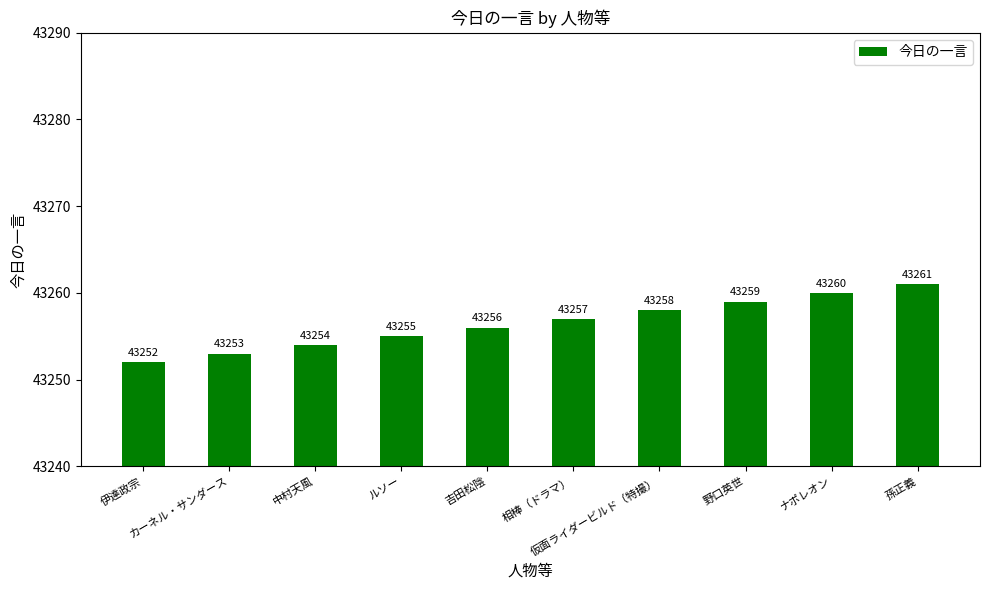

What is the label of the 3rd bar from the left?

中村天風